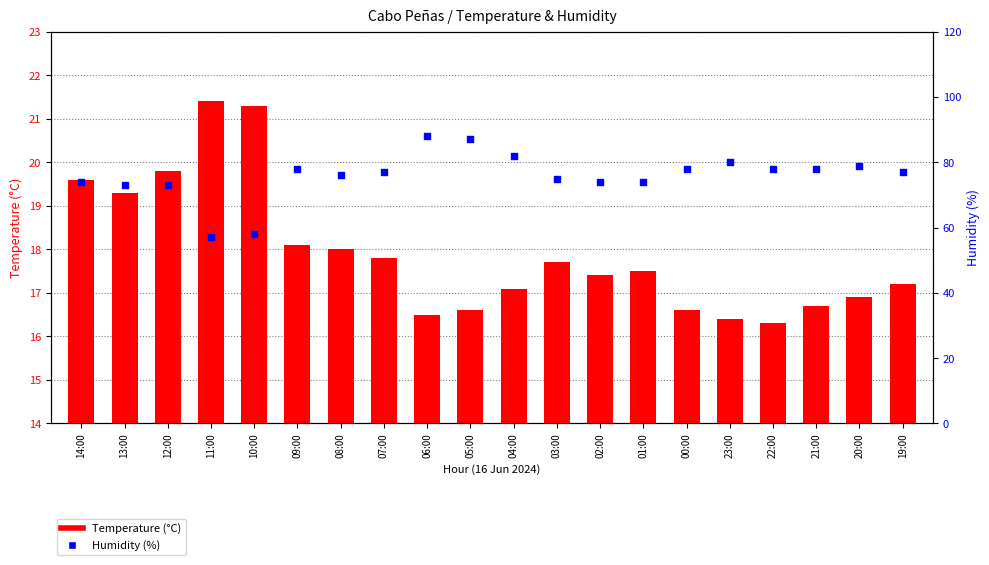

Is the value of Humidity (%) at 03:00 greater than the value of Temperature (°C) at 13:00?

Yes